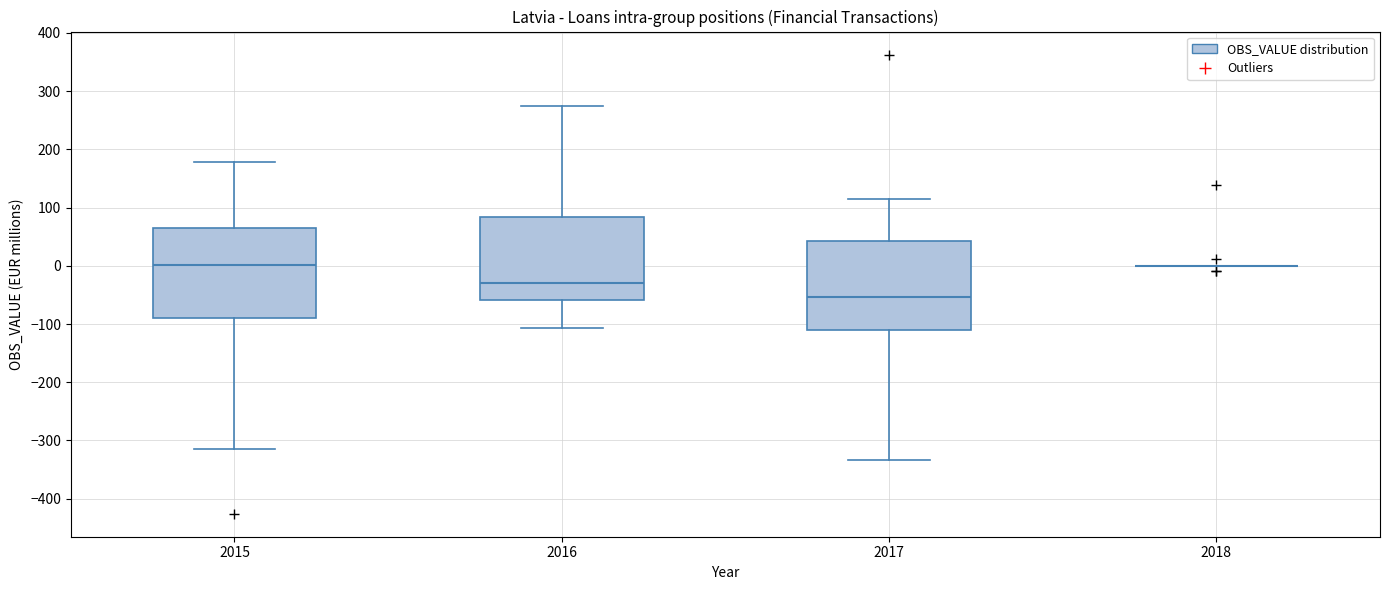

Reading left to right, read every box against the y-axis: the position of its median line, the range the box covers, and the ends of its whiskers. The values are not printed on the chart, so give them approximately, as read against the axis.

2015: median 0, box -90 to 70, whiskers -310 to 180
2016: median -30, box -60 to 80, whiskers -110 to 270
2017: median -50, box -110 to 40, whiskers -330 to 120
2018: box collapsed to a line at 0, whiskers 0 to 0